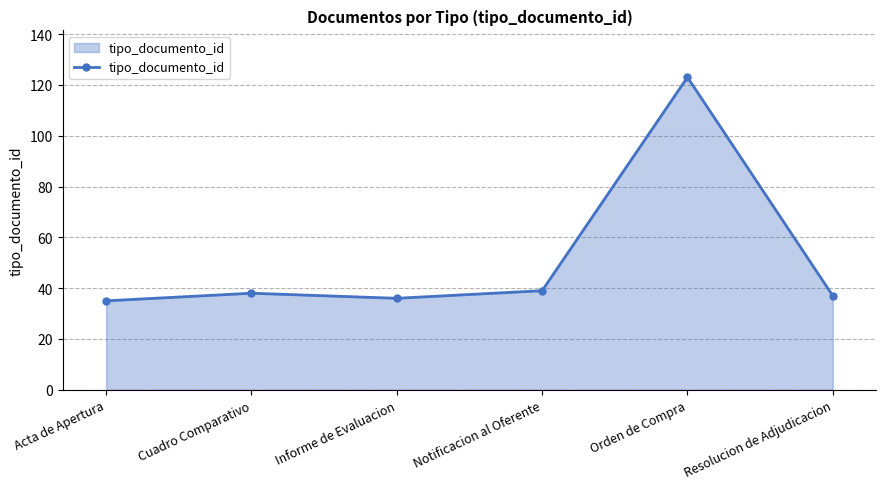

What is the ratio of the value at Acta de Apertura to the value at Cuadro Comparativo?

0.9